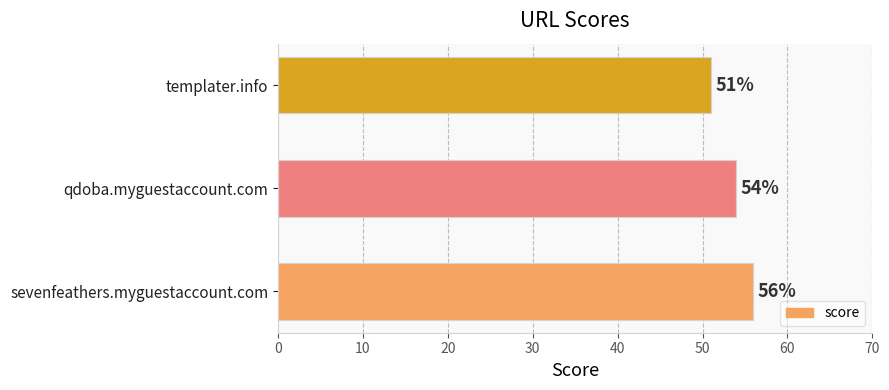

Which label corresponds to the smallest value in the chart?

templater.info